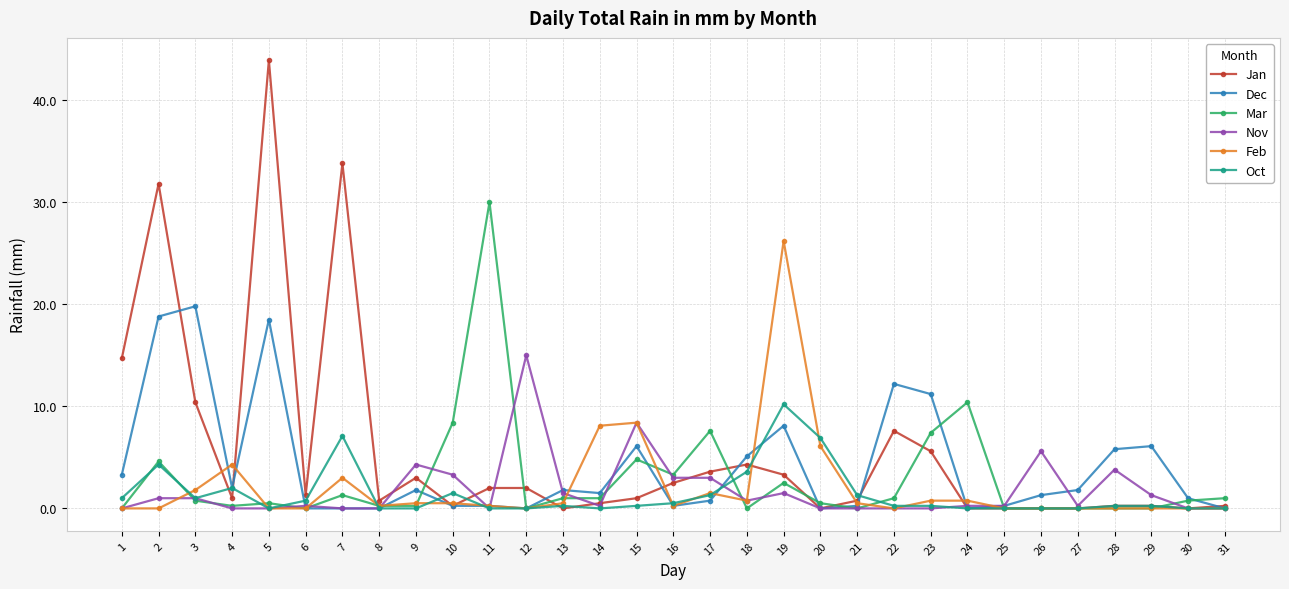

True or false: Feb has more than 1 points higher than both neighbors.

True